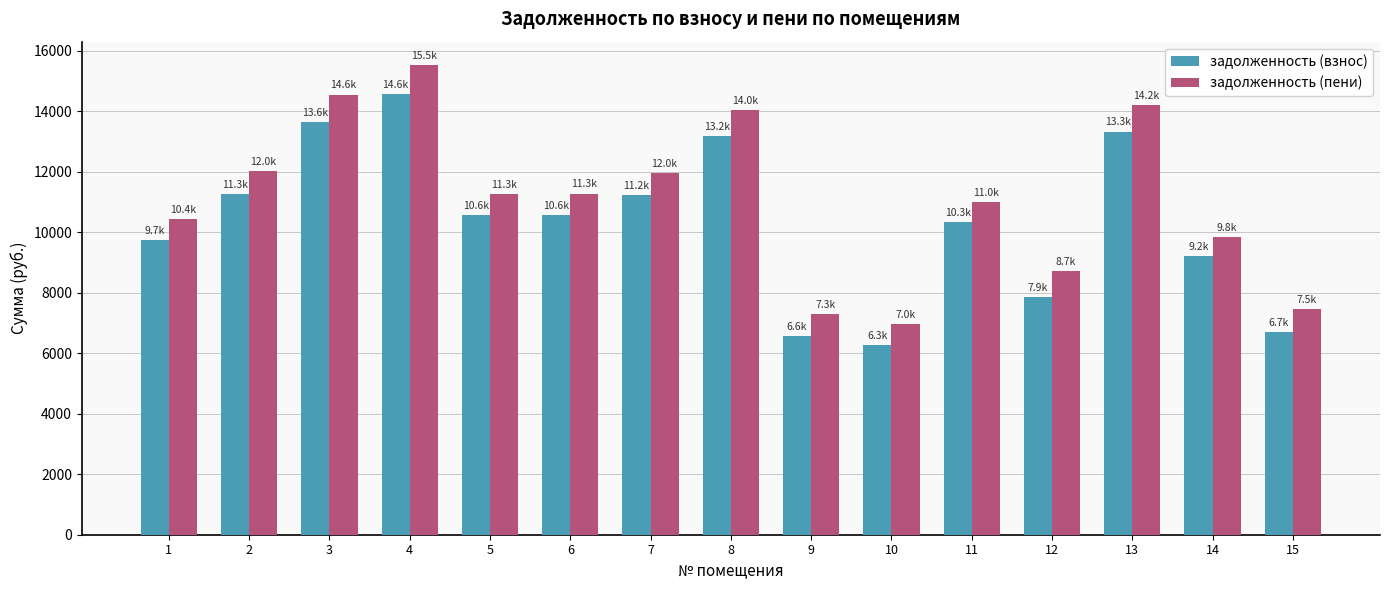

How many bars are there in total?

30